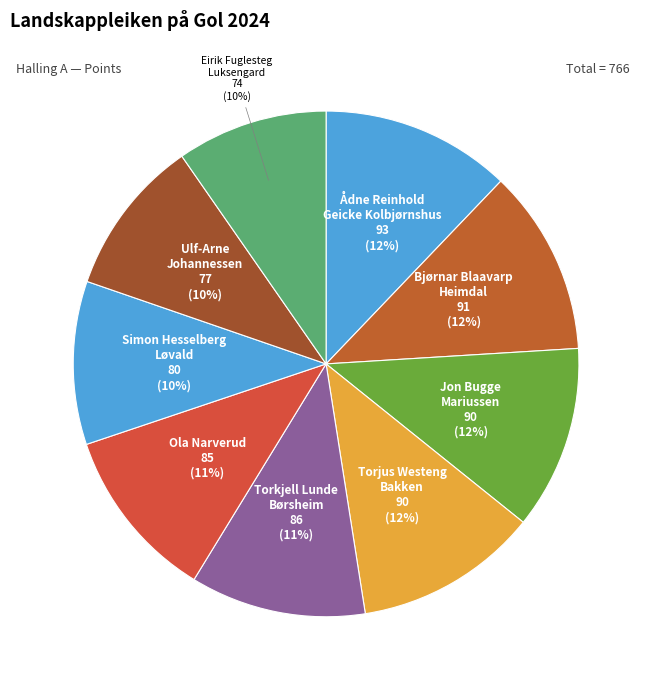

How many segments does this pie chart have?

9